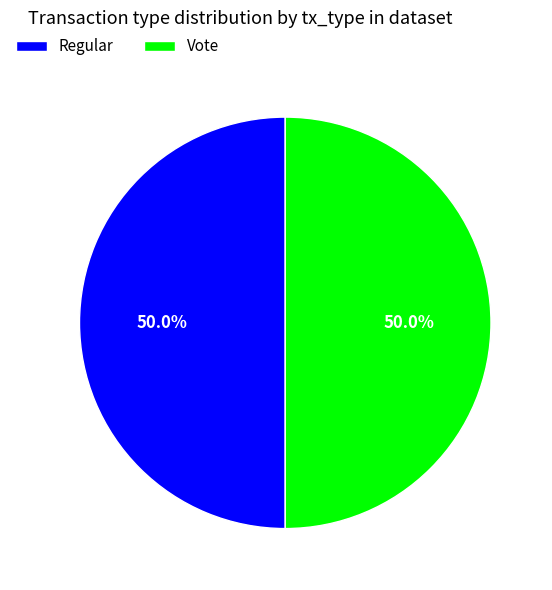

What is the ratio of the value at Vote to the value at Regular?

1.0